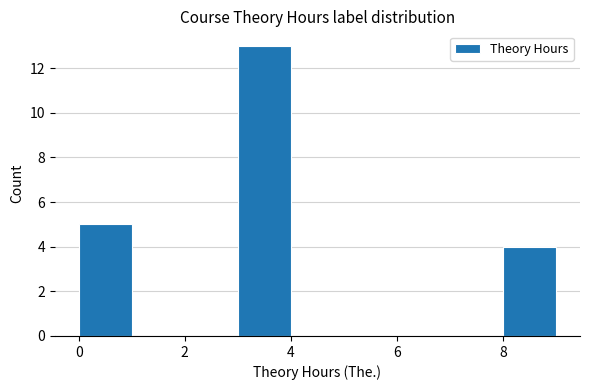

Which range on the x-axis has the tallest bar?

3 to 4